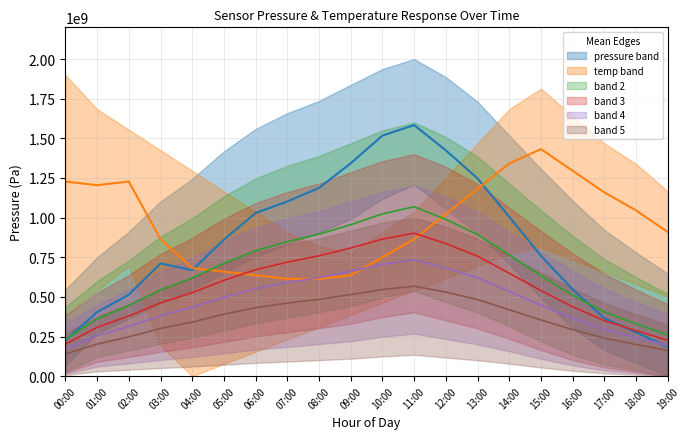

What is the average value of the series 2 series?

663841847.0